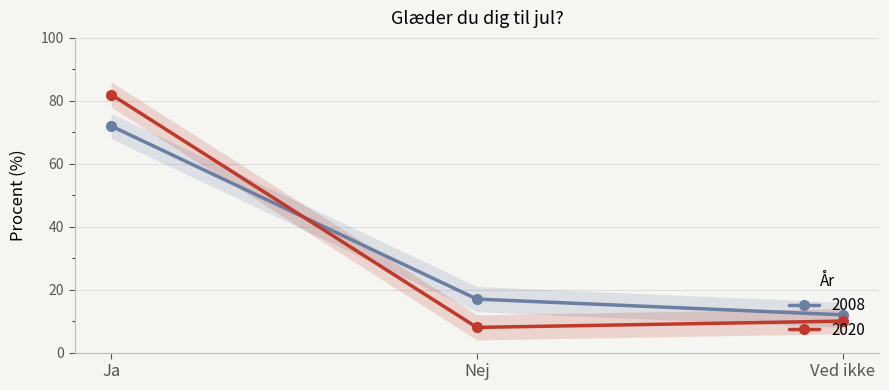

What is the difference between the 2020 values at Ja and Ved ikke?

72